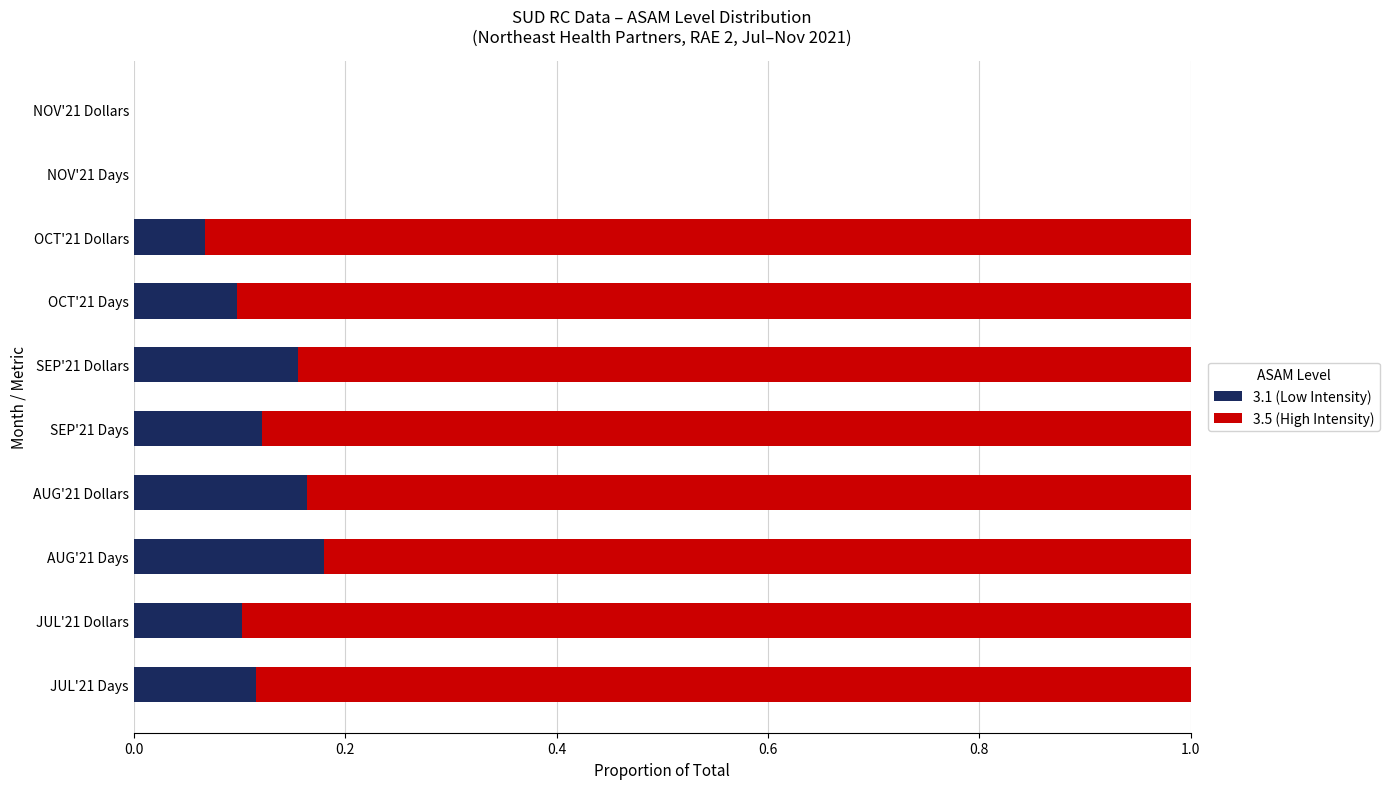

Is it true that 3.1 (Low Intensity) equals -0.1 at NOV'21 Dollars?

False